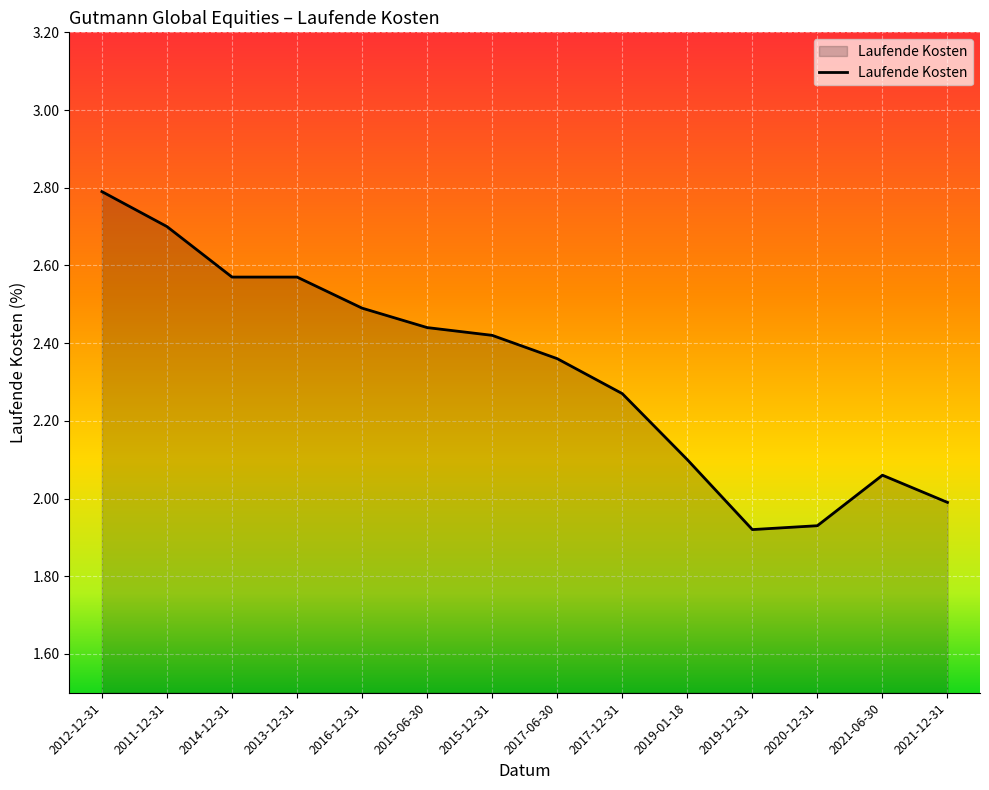

What is the difference between the values at 2021-06-30 and 2011-12-31?

0.6